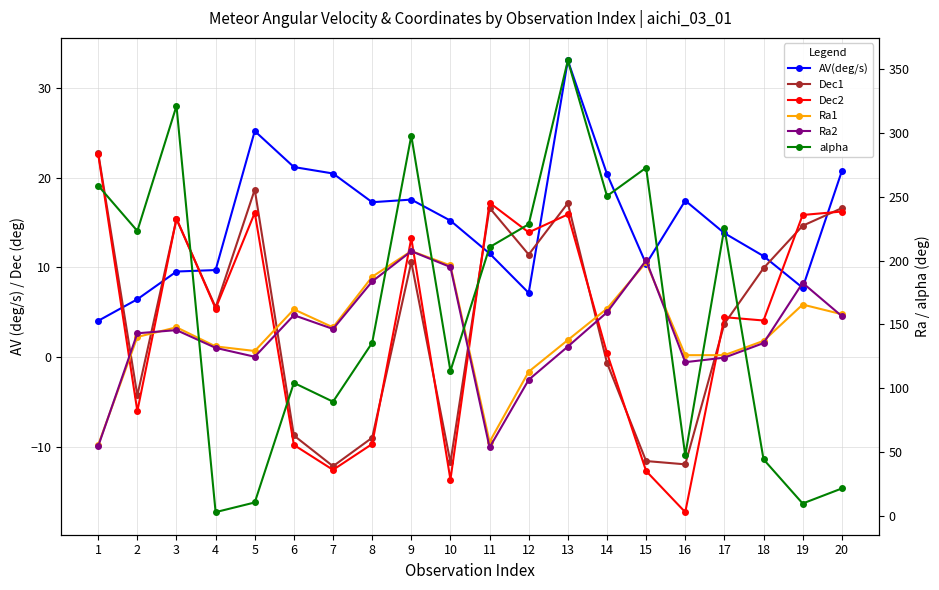

What is the value of the Ra1 point at the 15th from the left?

198.6